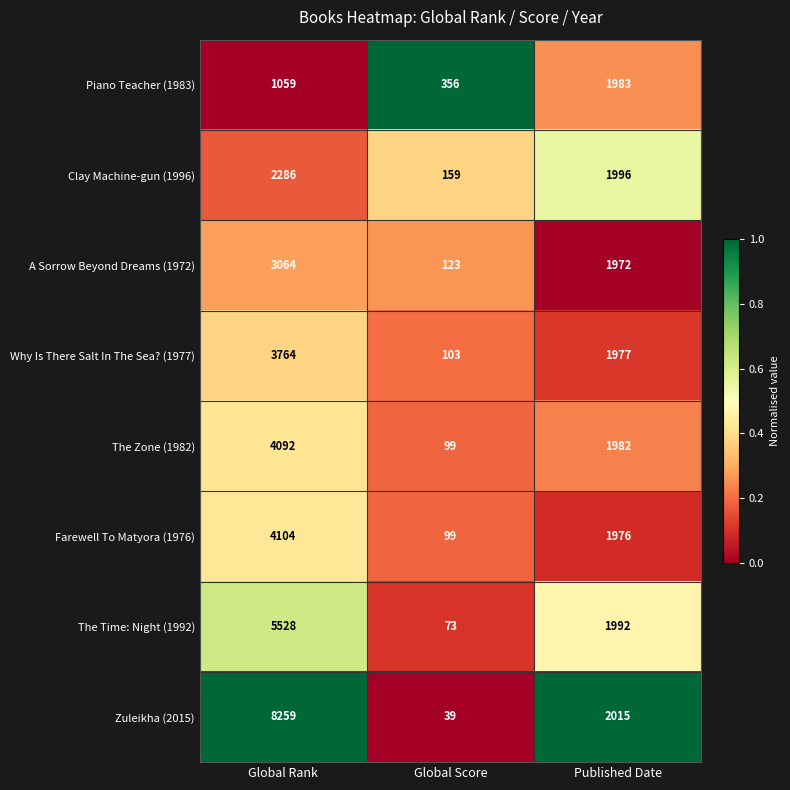

Reading left to right, what are all the values shown in this chart?

Piano Teacher (1983): Global Rank=1059	Global Score=356	Published Date=1983
Clay Machine-gun (1996): Global Rank=2286	Global Score=159	Published Date=1996
A Sorrow Beyond Dreams (1972): Global Rank=3064	Global Score=123	Published Date=1972
Why Is There Salt In The Sea? (1977): Global Rank=3764	Global Score=103	Published Date=1977
The Zone (1982): Global Rank=4092	Global Score=99	Published Date=1982
Farewell To Matyora (1976): Global Rank=4104	Global Score=99	Published Date=1976
The Time: Night (1992): Global Rank=5528	Global Score=73	Published Date=1992
Zuleikha (2015): Global Rank=8259	Global Score=39	Published Date=2015